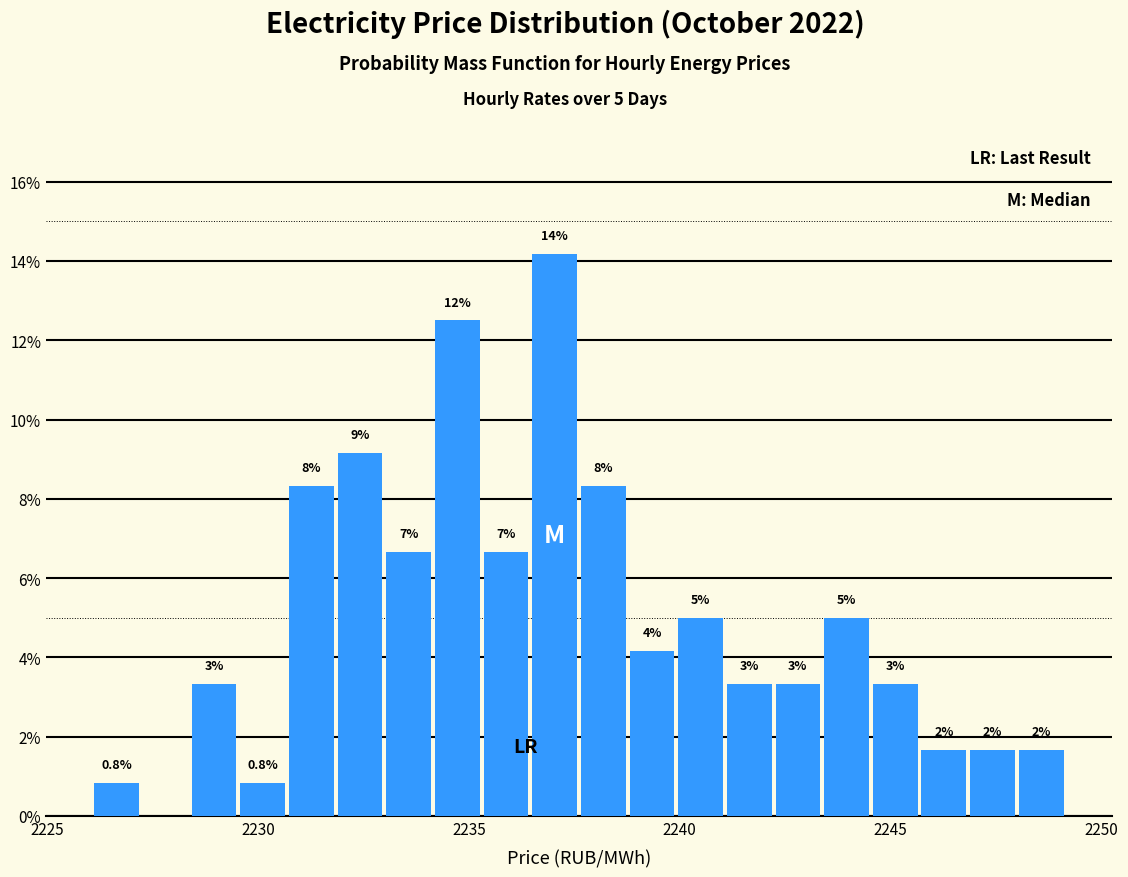

Around what value on the x-axis is the tallest bar? Give the approximate position of its centre, as read against the axis.

2237.0